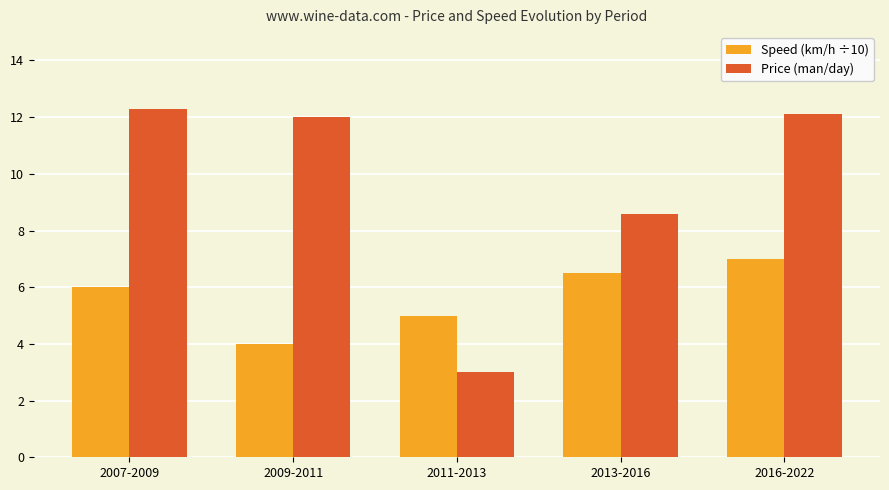

Between 2007-2009 and 2011-2013, which series saw the biggest shift?

Price (man/day)